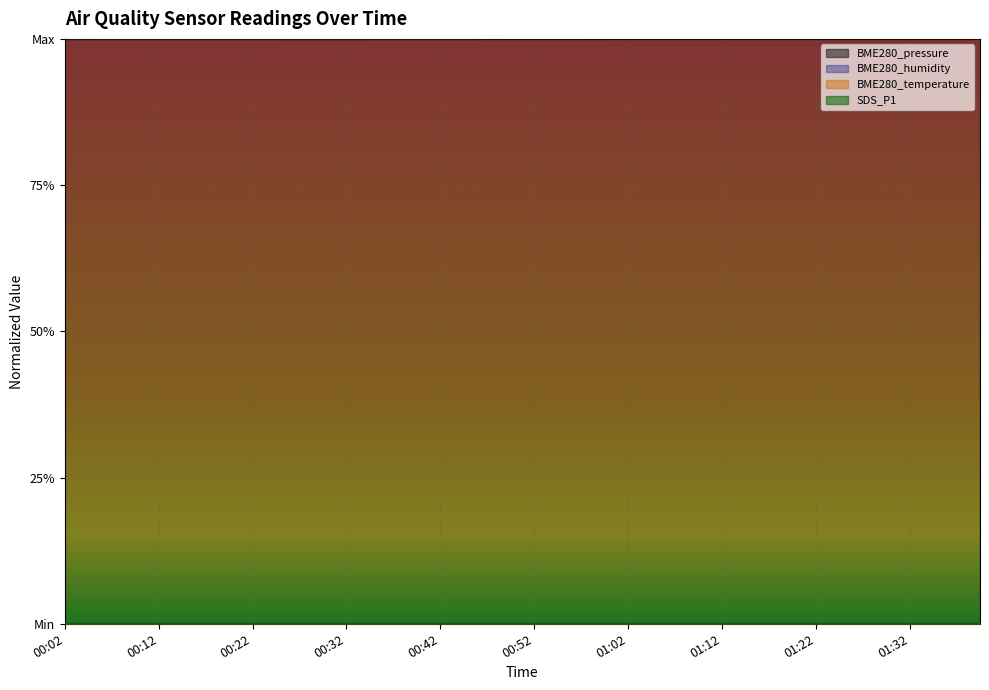

True or false: BME280_humidity and BME280_temperature cross at least once.

False